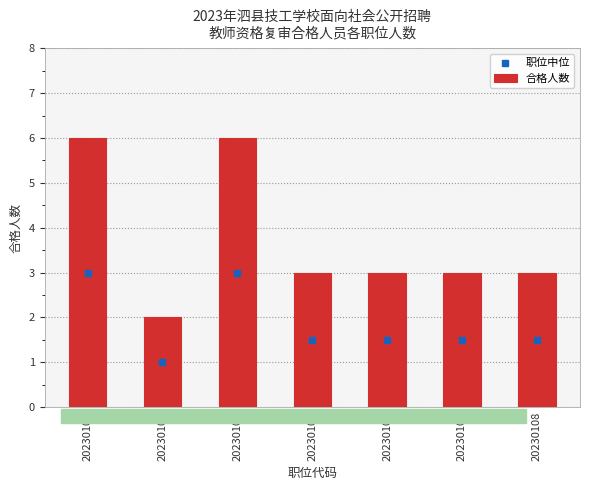

How many data points does each series have?

7